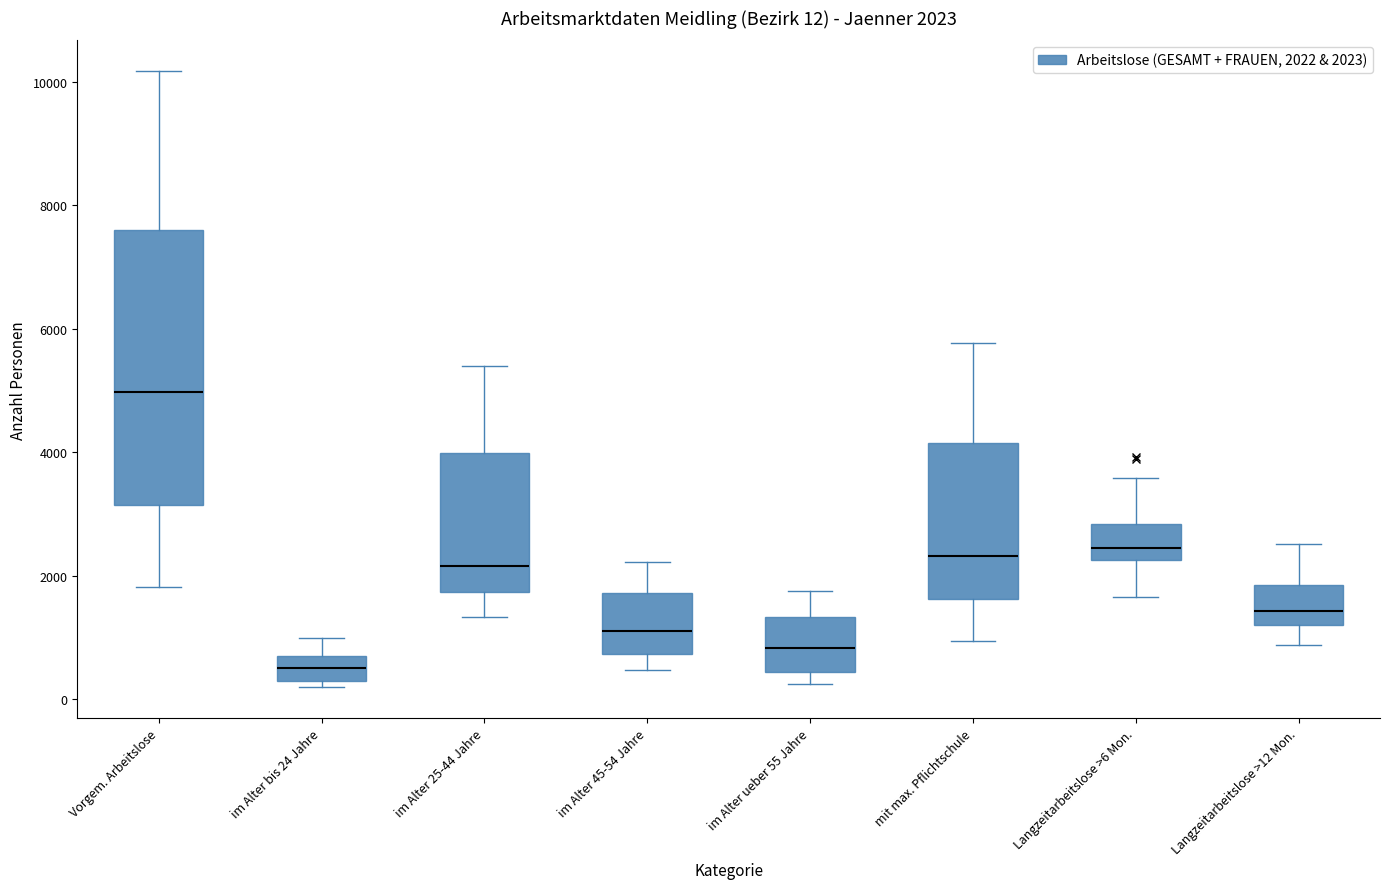

Comparing the boxes themselves (not the whiskers), which one is the tallest?

Vorgem. Arbeitslose